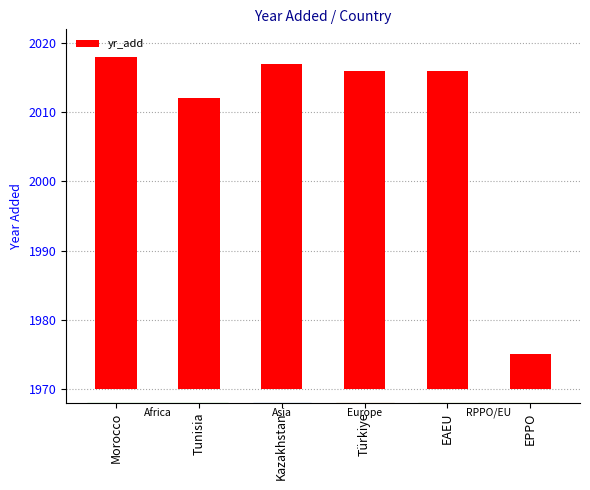

What position from the left is Kazakhstan?

3